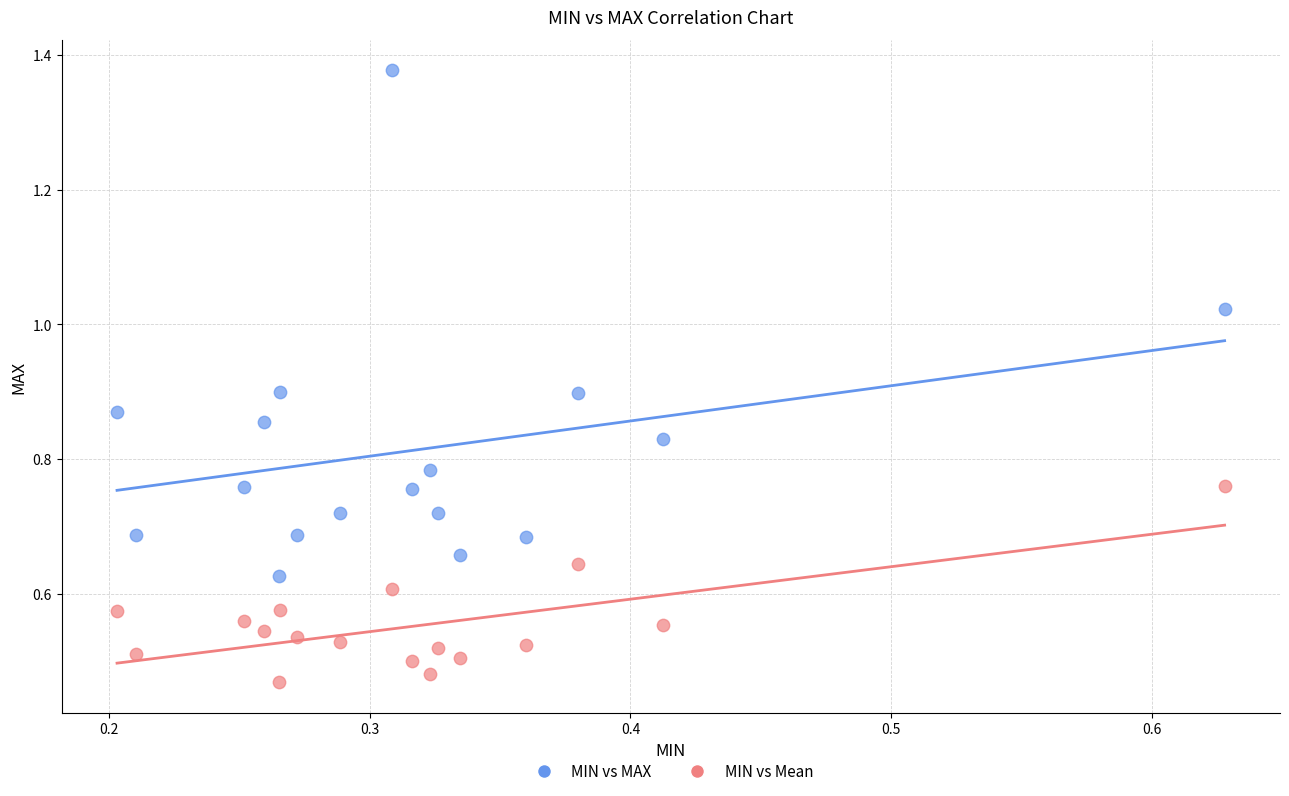

Across all data points, what is the range of X values (max minus min)?

0.4